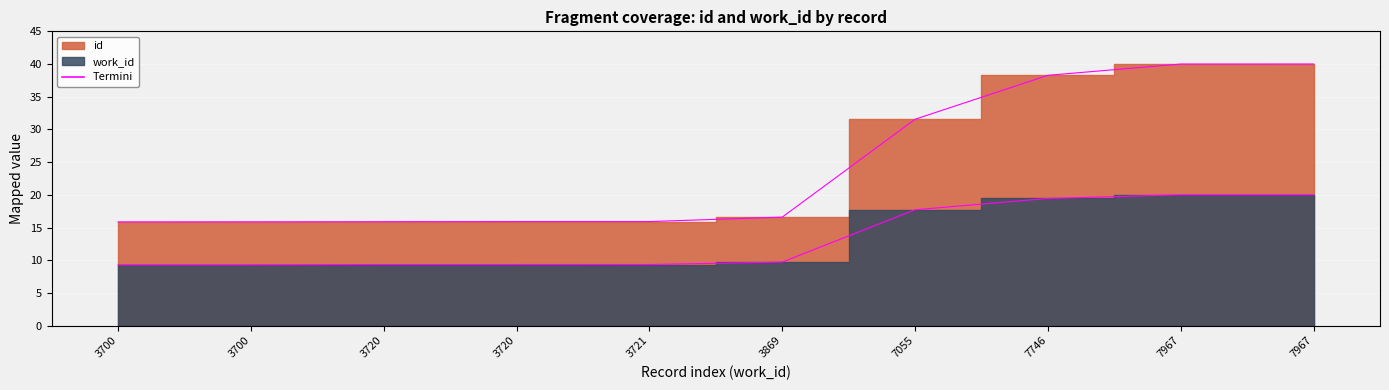

True or false: id (Termini) and work_id (Termini) cross at least once.

False